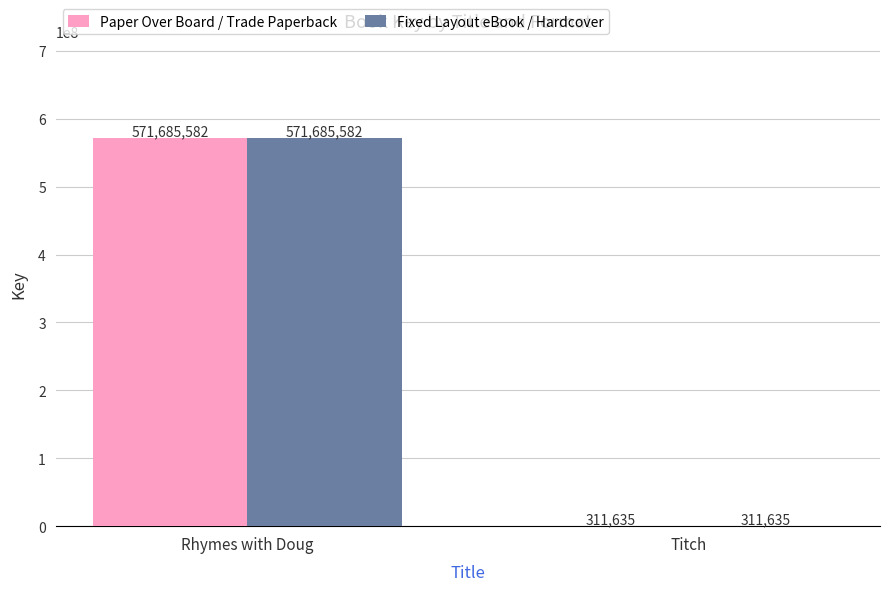

Reading left to right, list all the values displayed in this chart.

Paper Over Board / Trade Paperback: Rhymes with Doug=571685582	Titch=311635
Fixed Layout eBook / Hardcover: Rhymes with Doug=571685582	Titch=311635